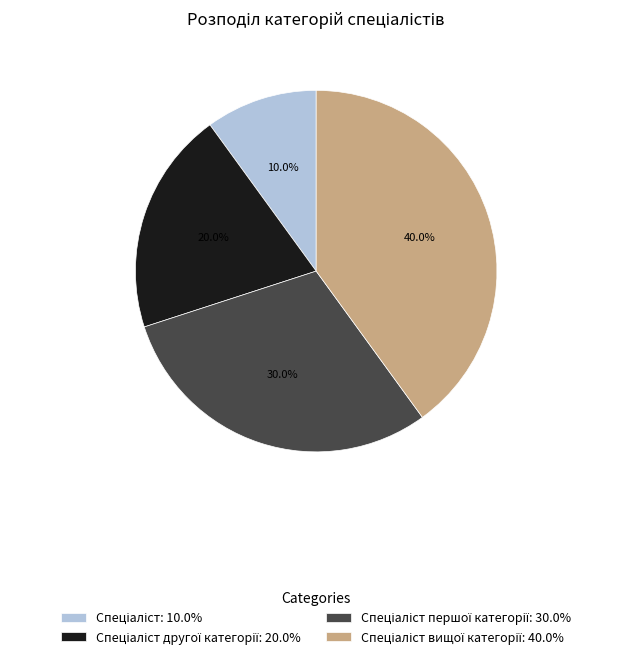

Is there a majority slice in this chart?

No